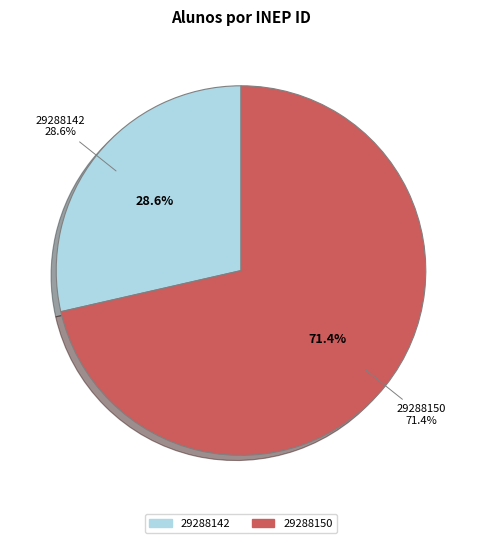

What is the ratio of the value at 29288142 to the value at 29288150?

0.4